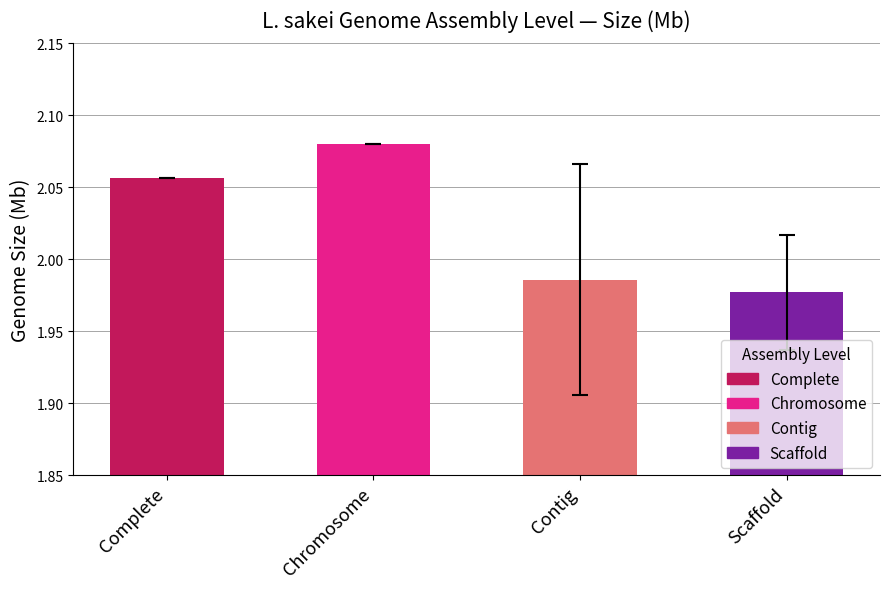

True or false: the data shows 1.2 at Contig.

False